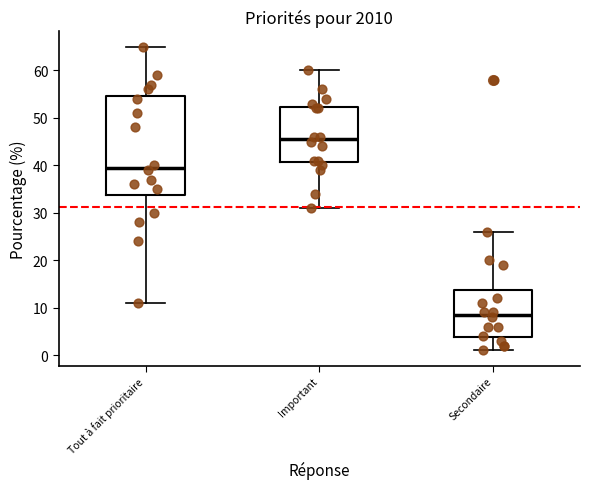

Comparing the boxes themselves (not the whiskers), which one is the tallest?

Tout à fait prioritaire